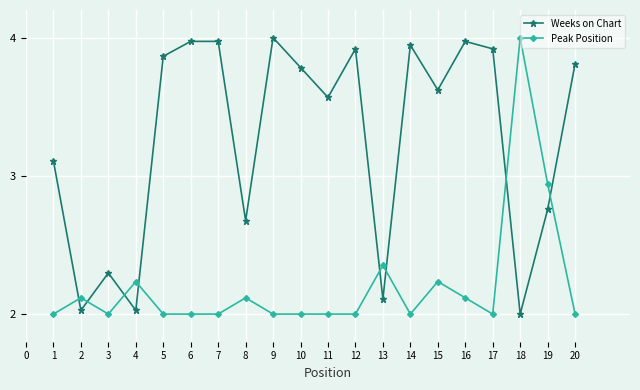

What is the value of the Peak Position point at the 16th from the left?

2.1